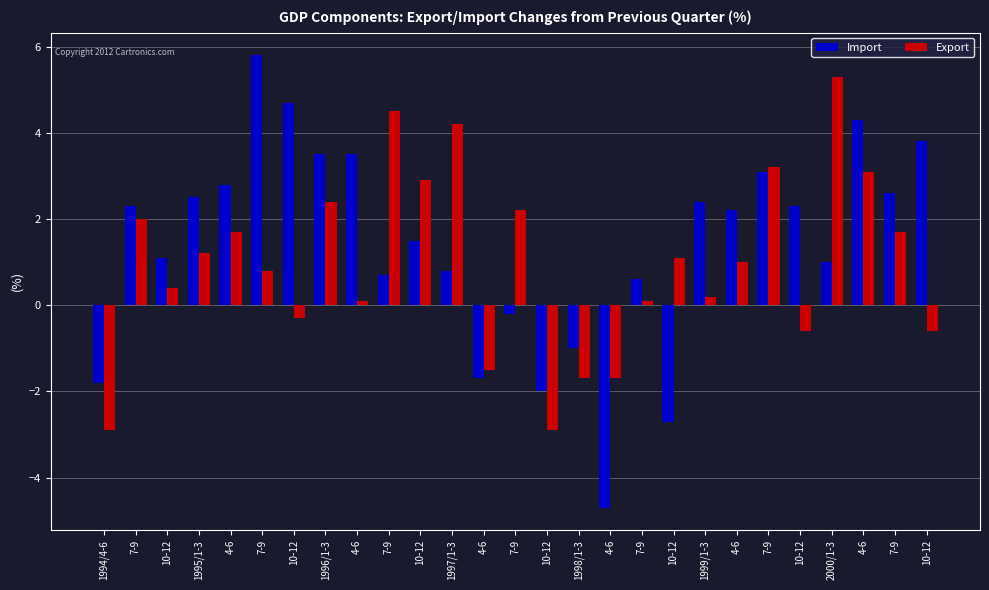

Reading left to right, extract all data points from this chart.

Import: -1.8	2.3	1.1	2.5	2.8	5.8	4.7	3.5	3.5	0.7	1.5	0.8	-1.7	-0.2	-2.0	-1.0	-4.7	0.6	-2.7	2.4	2.2	3.1	2.3	1.0	4.3	2.6	3.8
Export: -2.9	2.0	0.4	1.2	1.7	0.8	-0.3	2.4	0.1	4.5	2.9	4.2	-1.5	2.2	-2.9	-1.7	-1.7	0.1	1.1	0.2	1.0	3.2	-0.6	5.3	3.1	1.7	-0.6